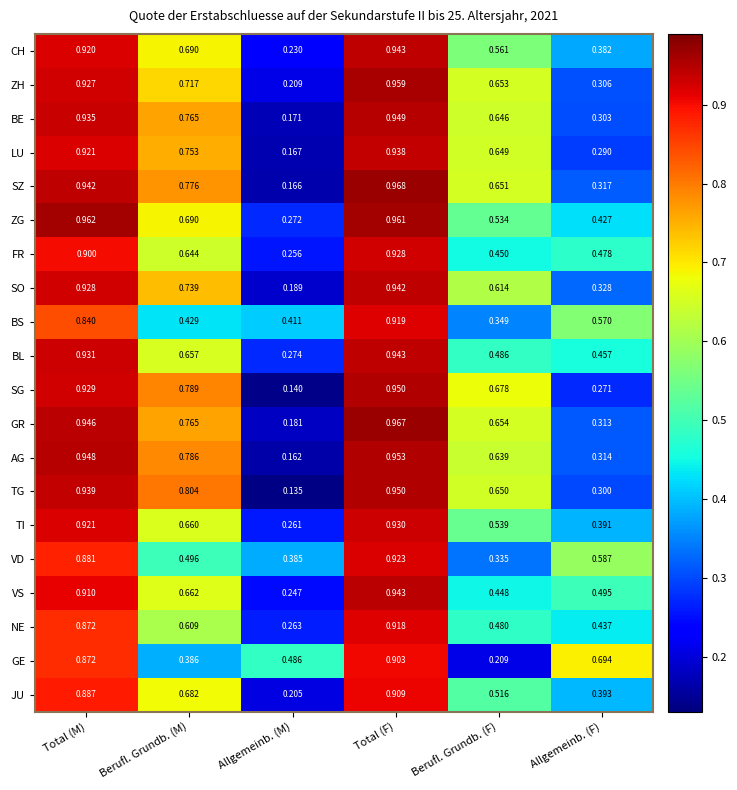

At which label is GE closest to 0?

Berufl. Grundb. (F)